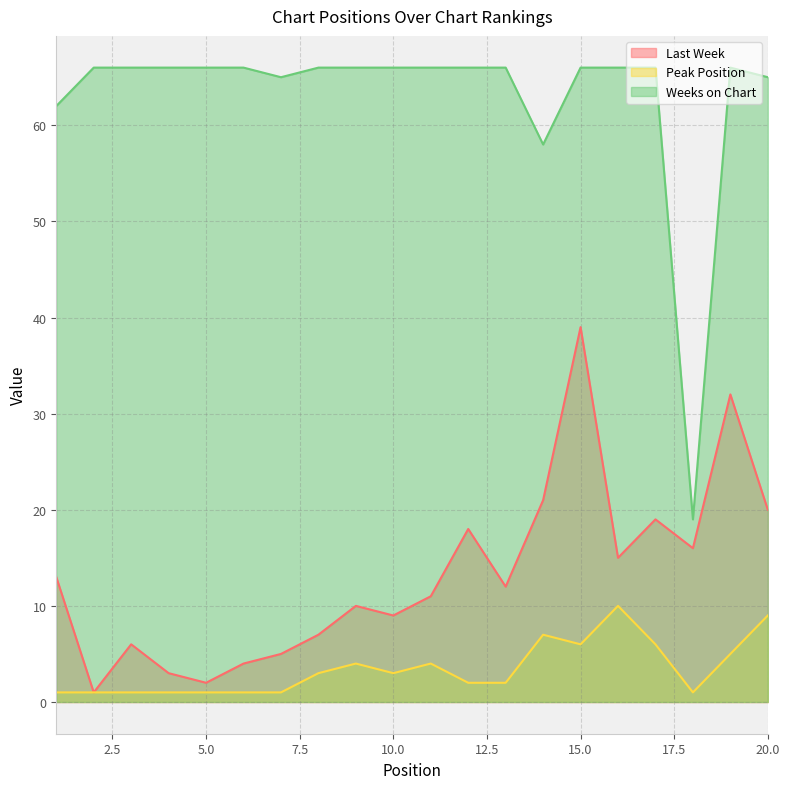

How many data points in Last Week are above 12?

9